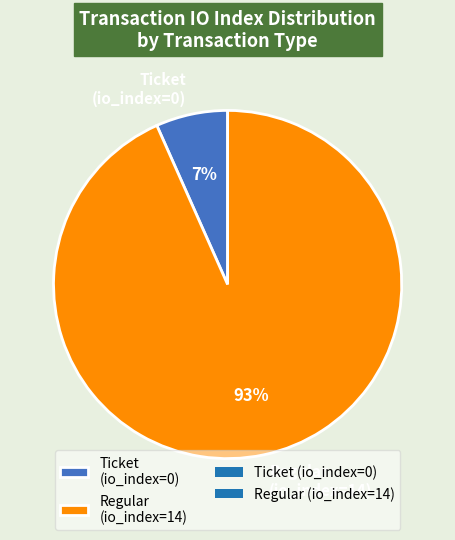

How many segments does this pie chart have?

2